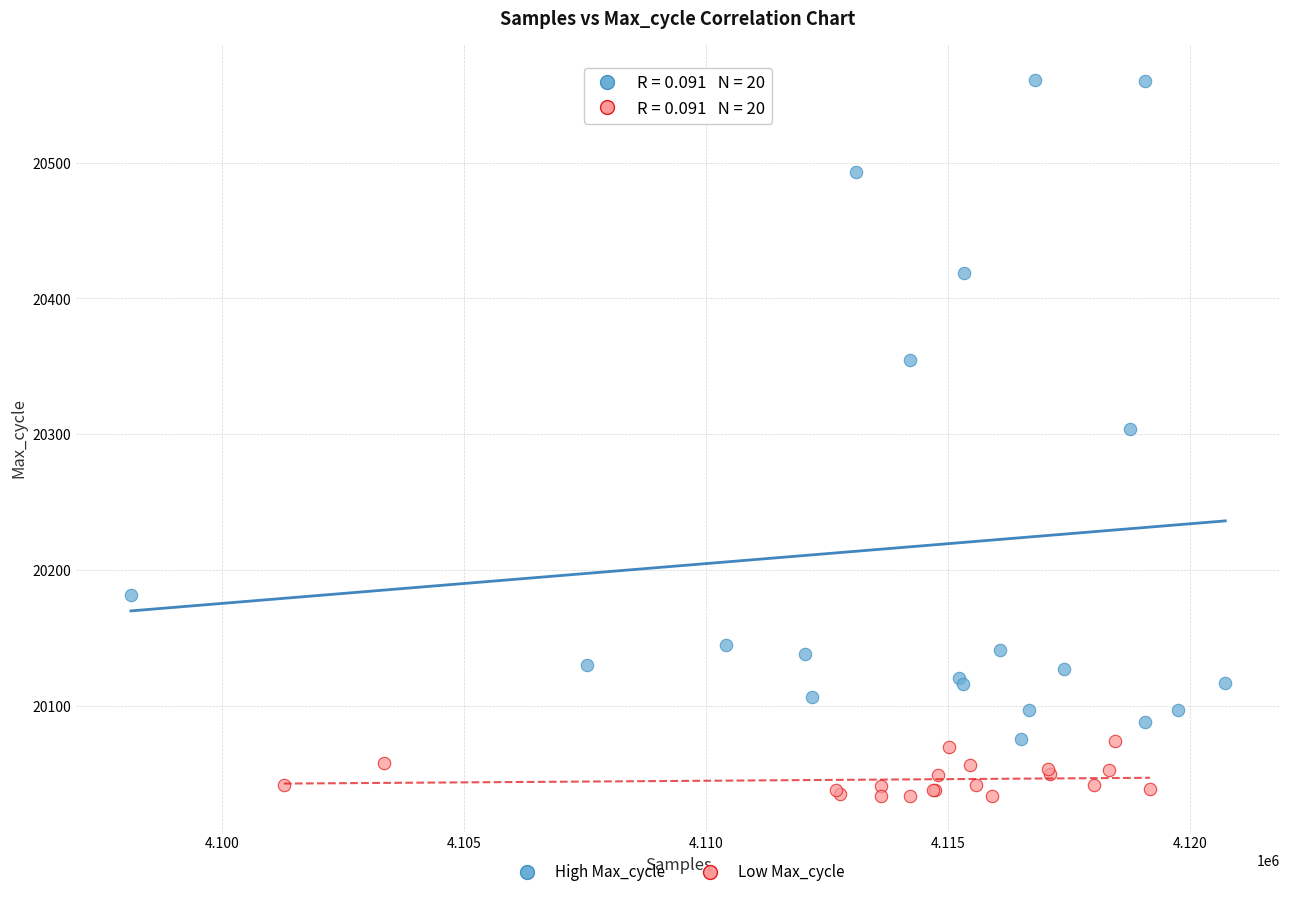

Which series contains the highest Y value?

High Max_cycle